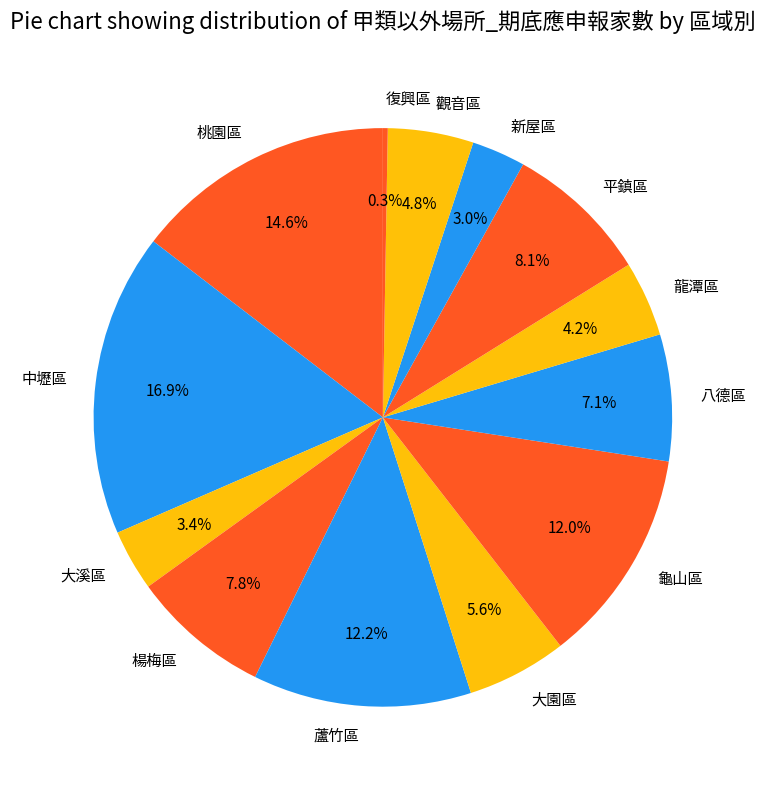

To the nearest percent, what percentage of the pie is 八德區?

7%